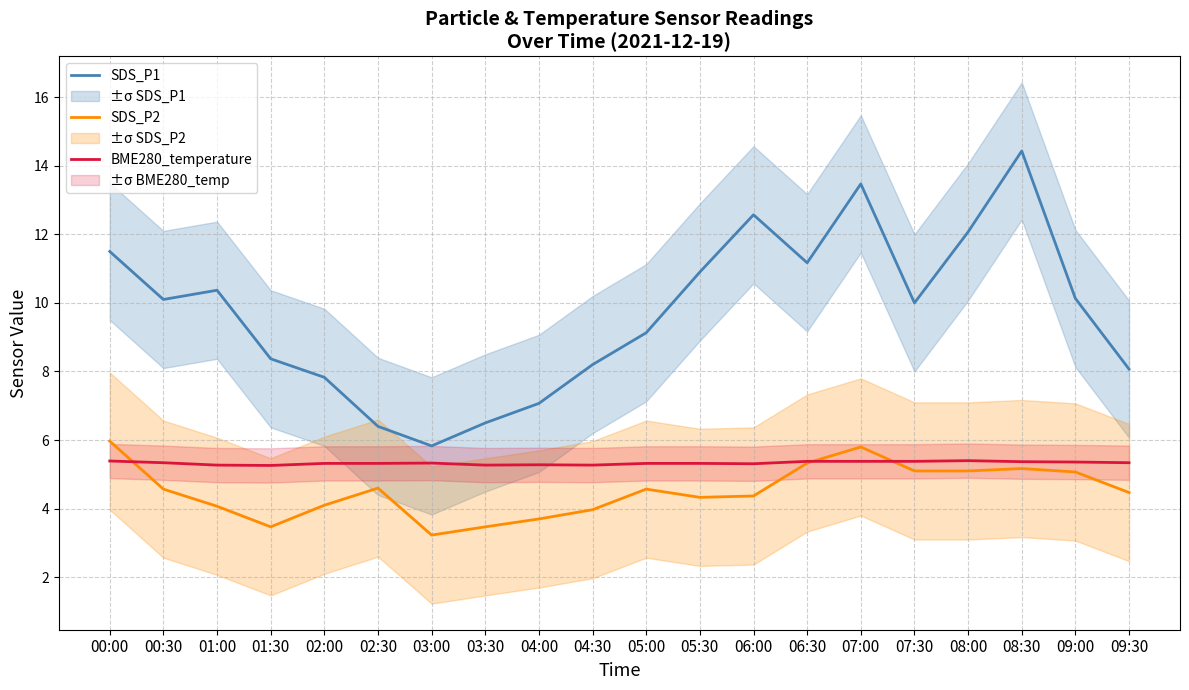

Is the value of SDS_P1 at 02:30 greater than the value of SDS_P2 at 04:30?

Yes